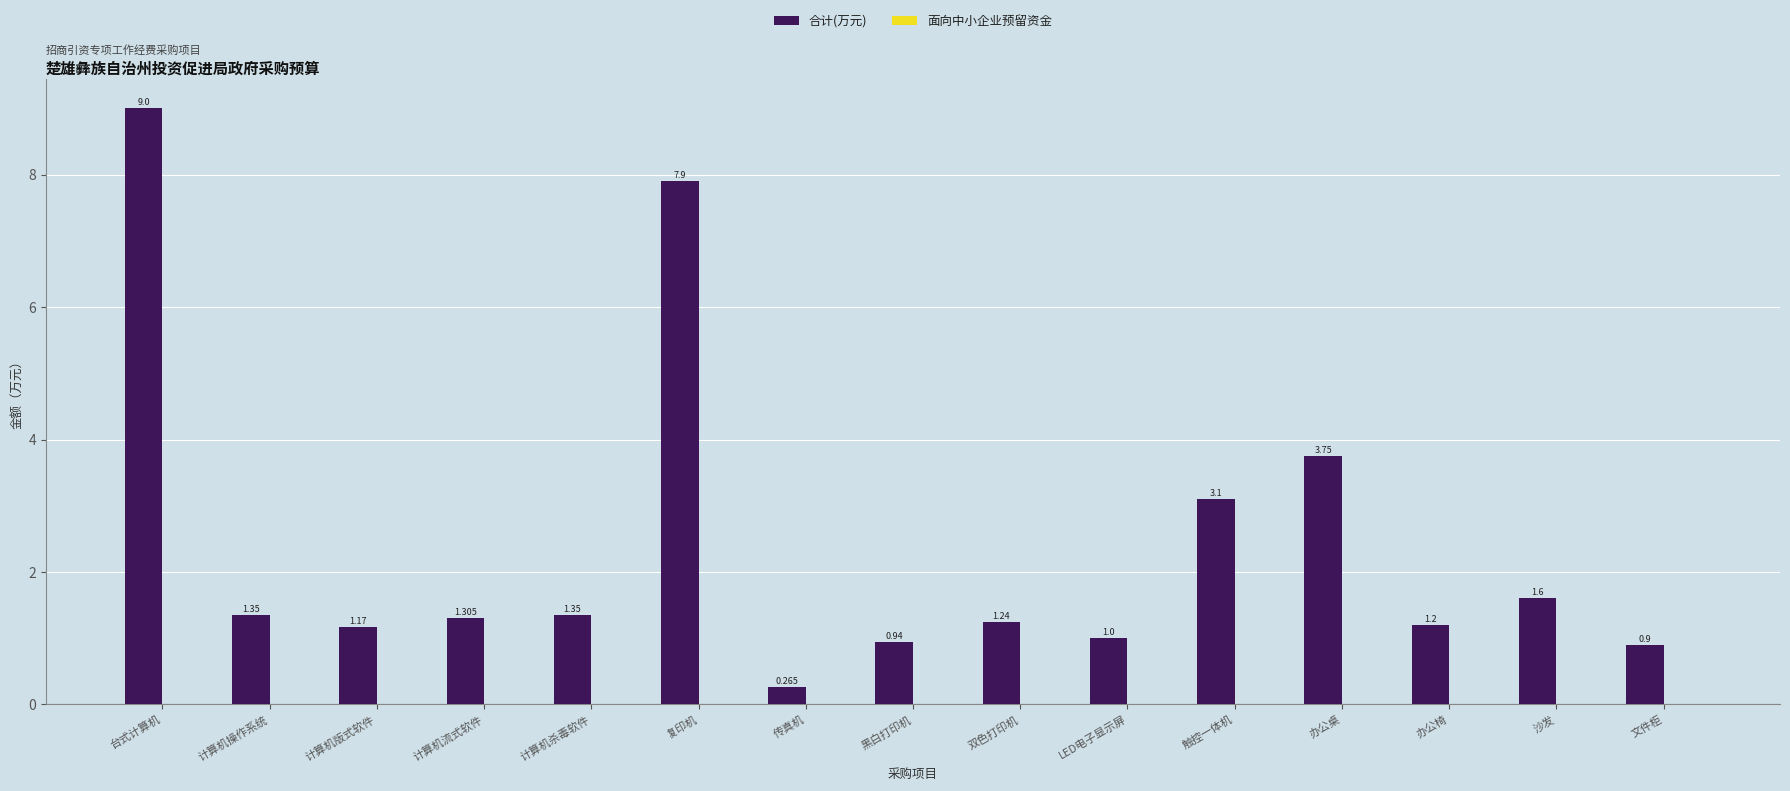

At which category is the sum across all series the highest?

台式计算机